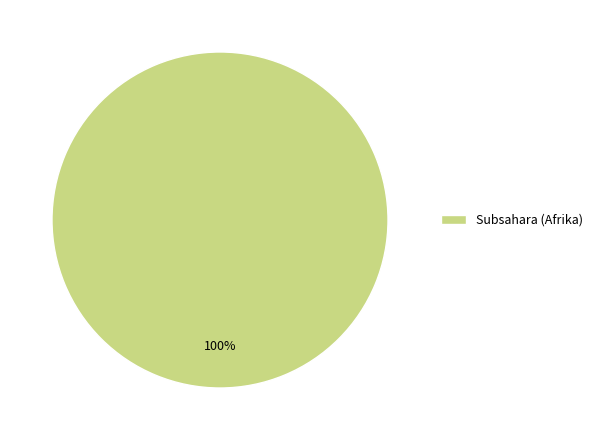

Which category accounts for the majority?

Subsahara (Afrika)